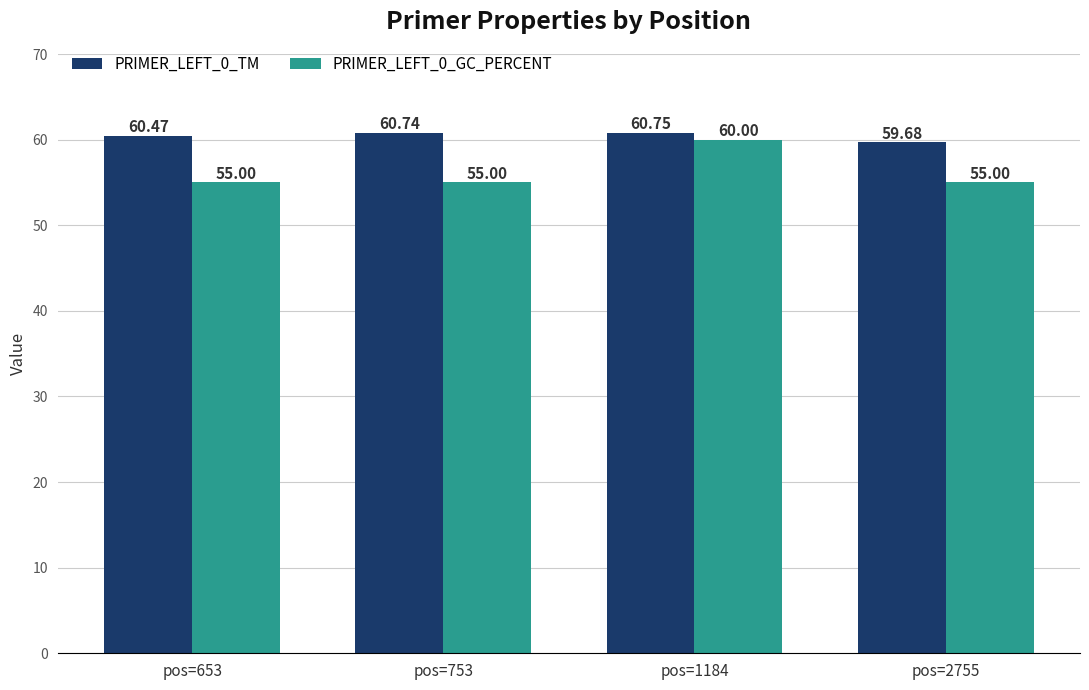

What is the value of the PRIMER_LEFT_0_TM bar at the 1st from the left?

60.5